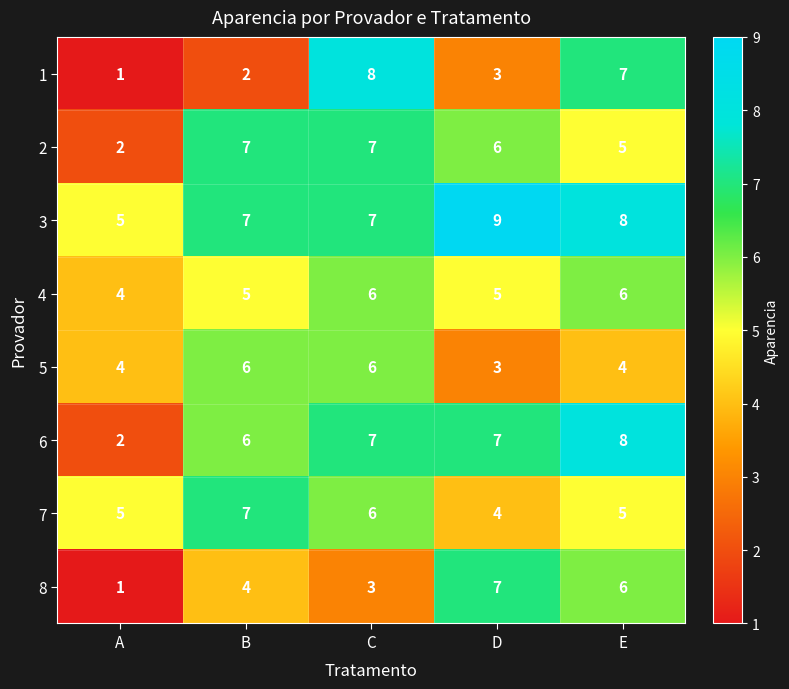

What is the average value of the 5 series?

5